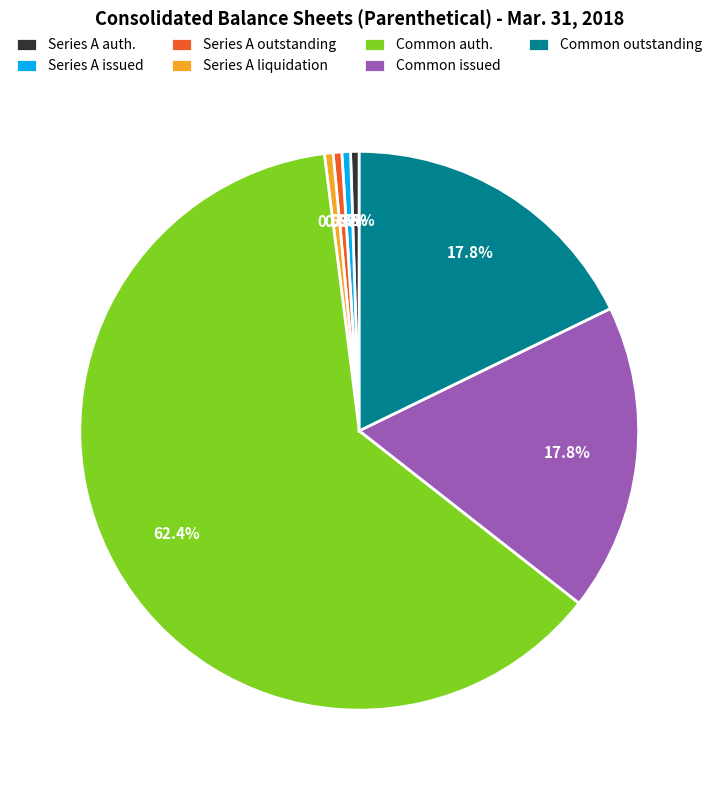

What is the largest slice in the pie chart?

Common auth.